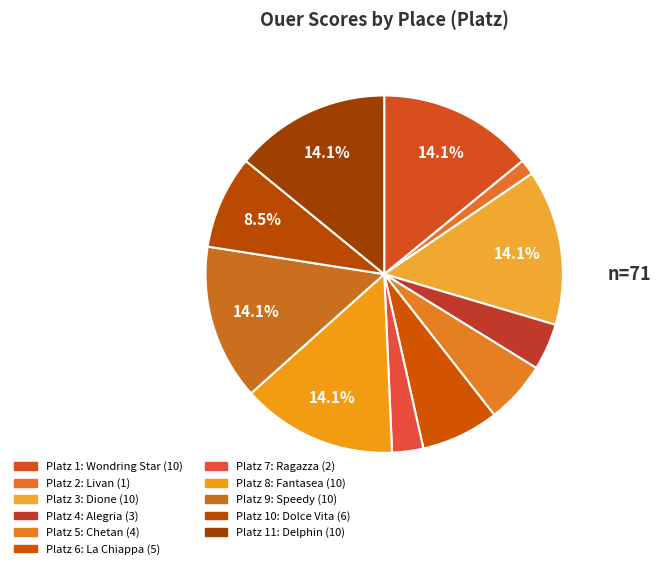

Count the number of slices in the pie.

11